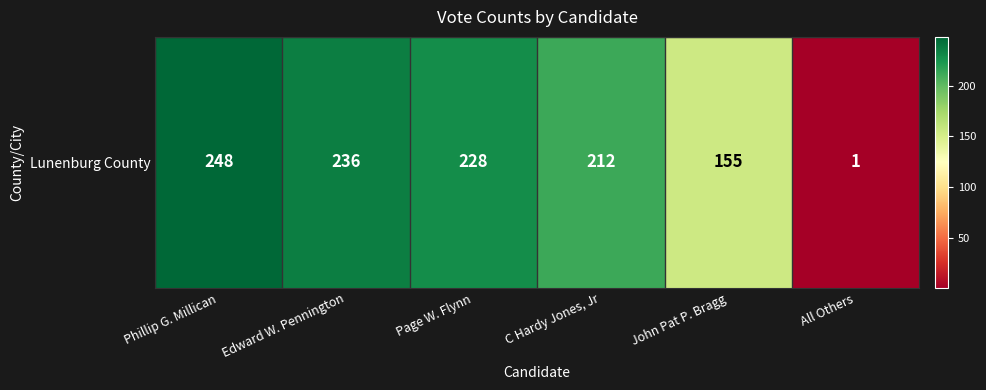

Reading left to right, transcribe all the data shown in this chart.

248	236	228	212	155	1